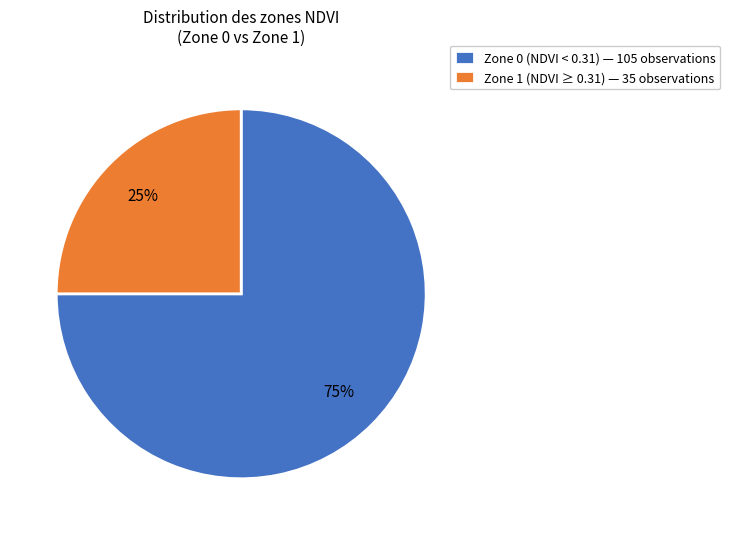

Do Zone 1 and Zone 0 together represent more than half of the pie?

Yes